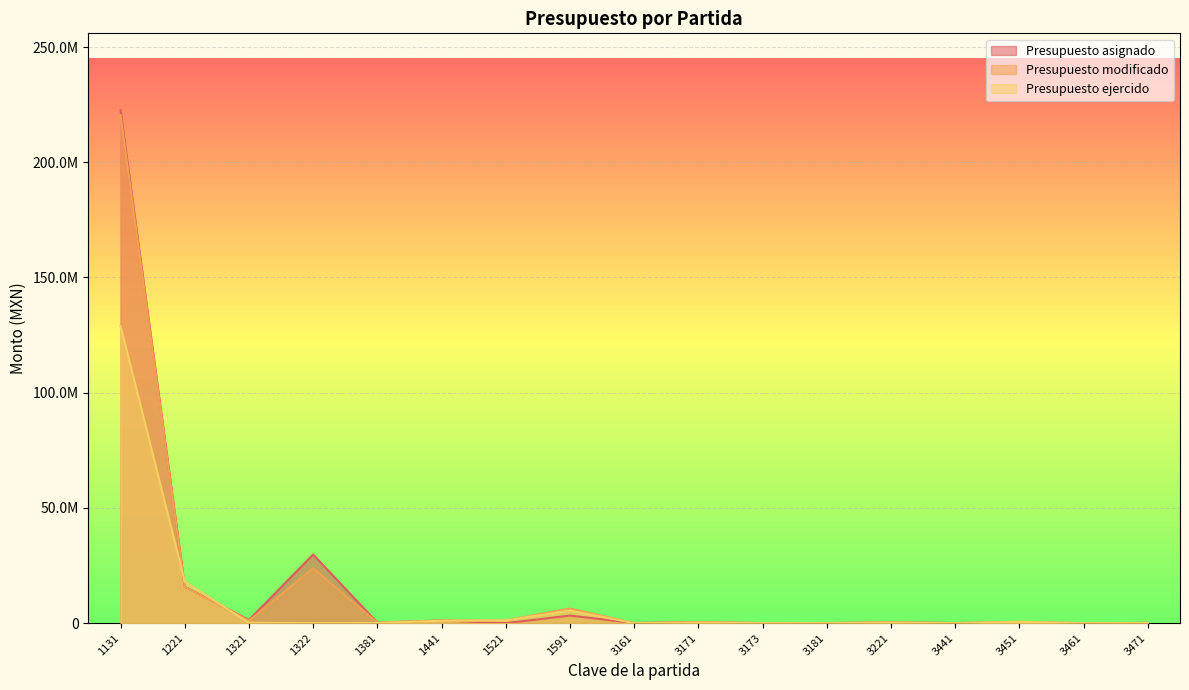

At which category is the sum across all series the highest?

1131